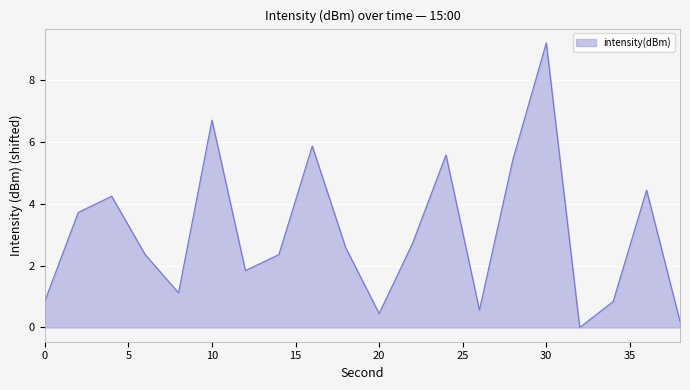

What is the difference between the second highest and second lowest values?

6.5